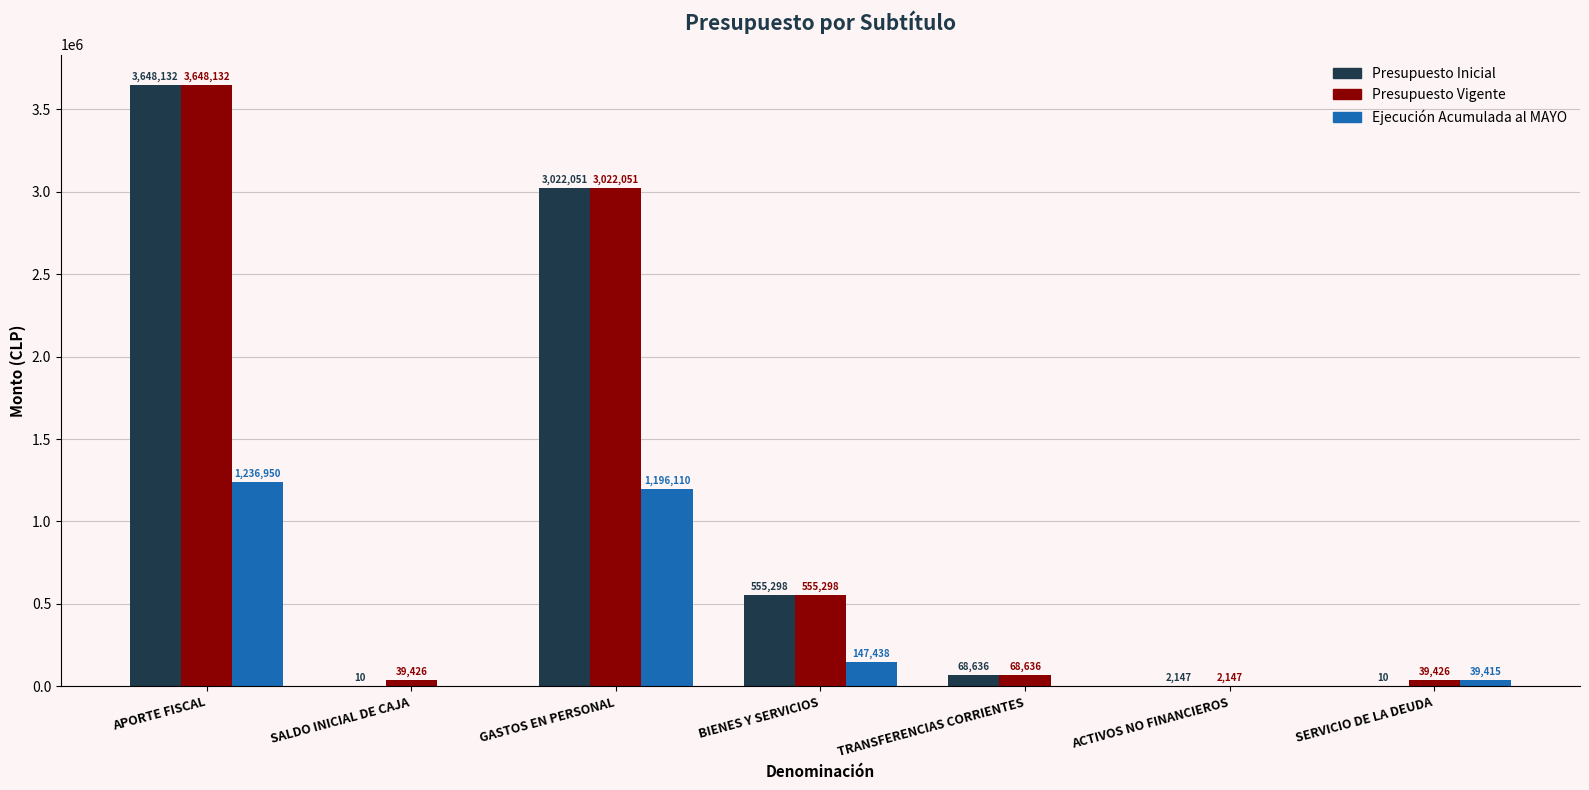

Where is Presupuesto Inicial nearest to the value 1824071?

GASTOS EN PERSONAL